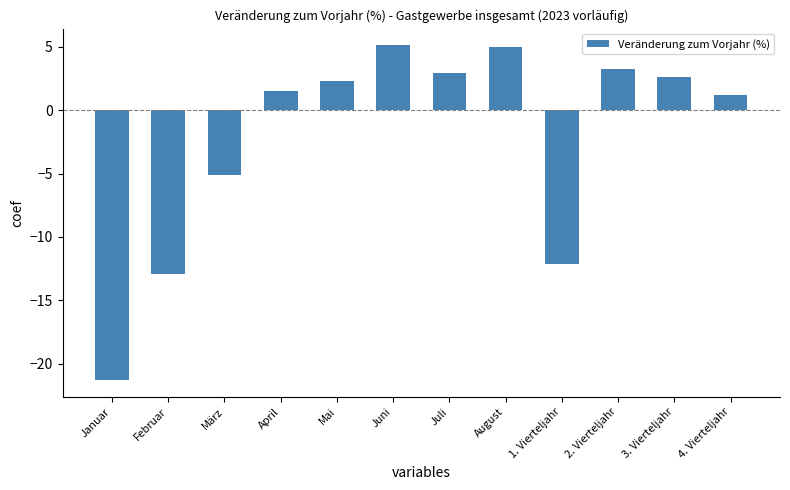

True or false: the data shows 1.5 at 3. Vierteljahr.

False